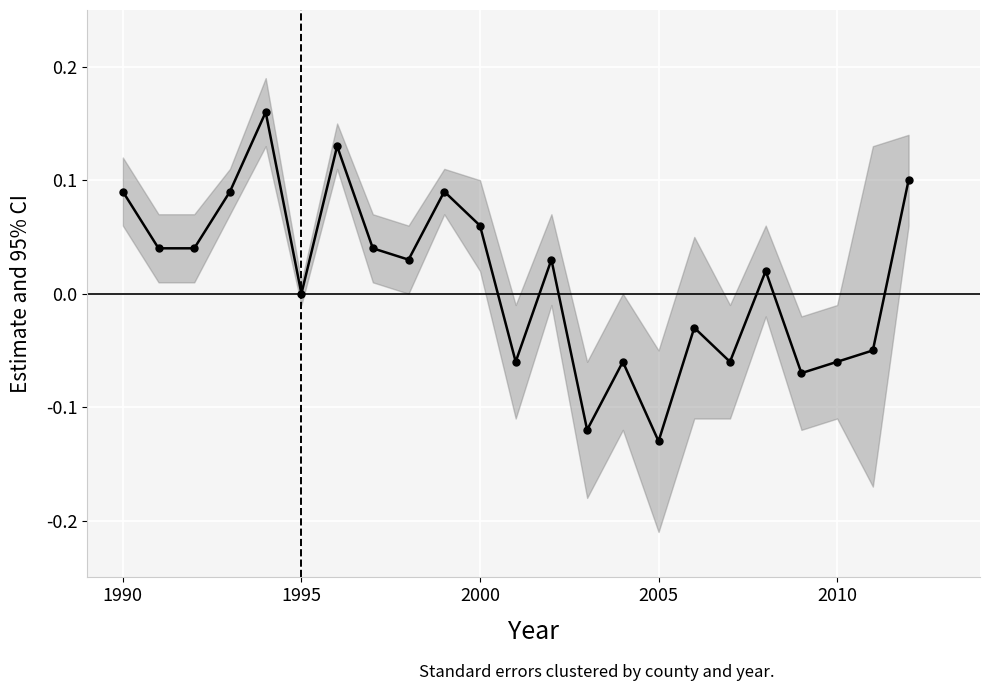

How many values are above zero?

13